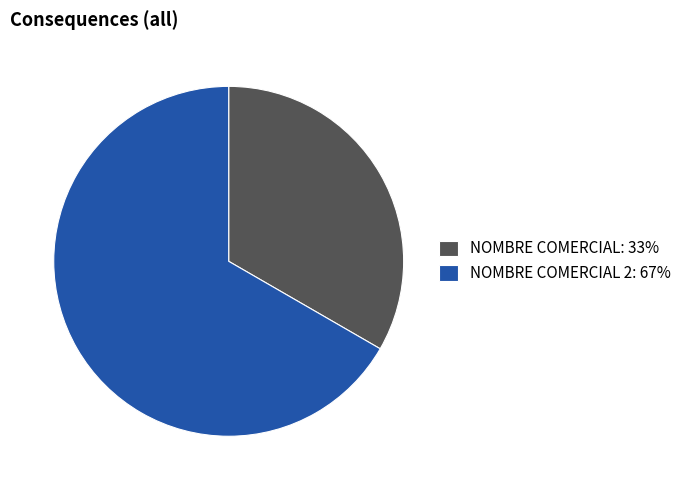

Which slice is the smallest?

NOMBRE COMERCIAL: 33%